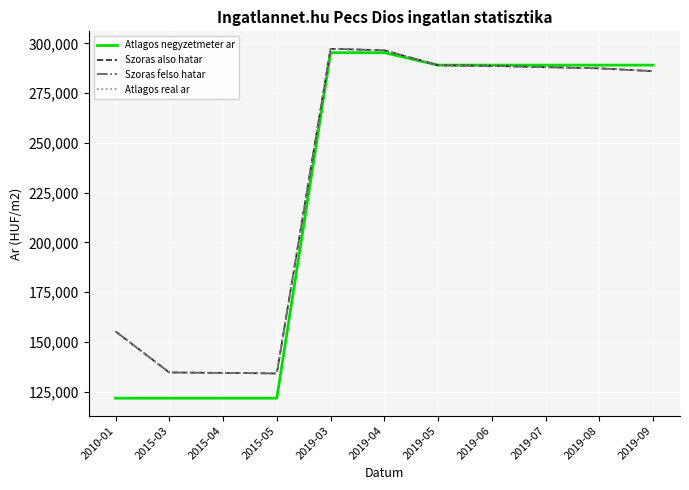

At how many categories does at least one series exceed 207272?

7